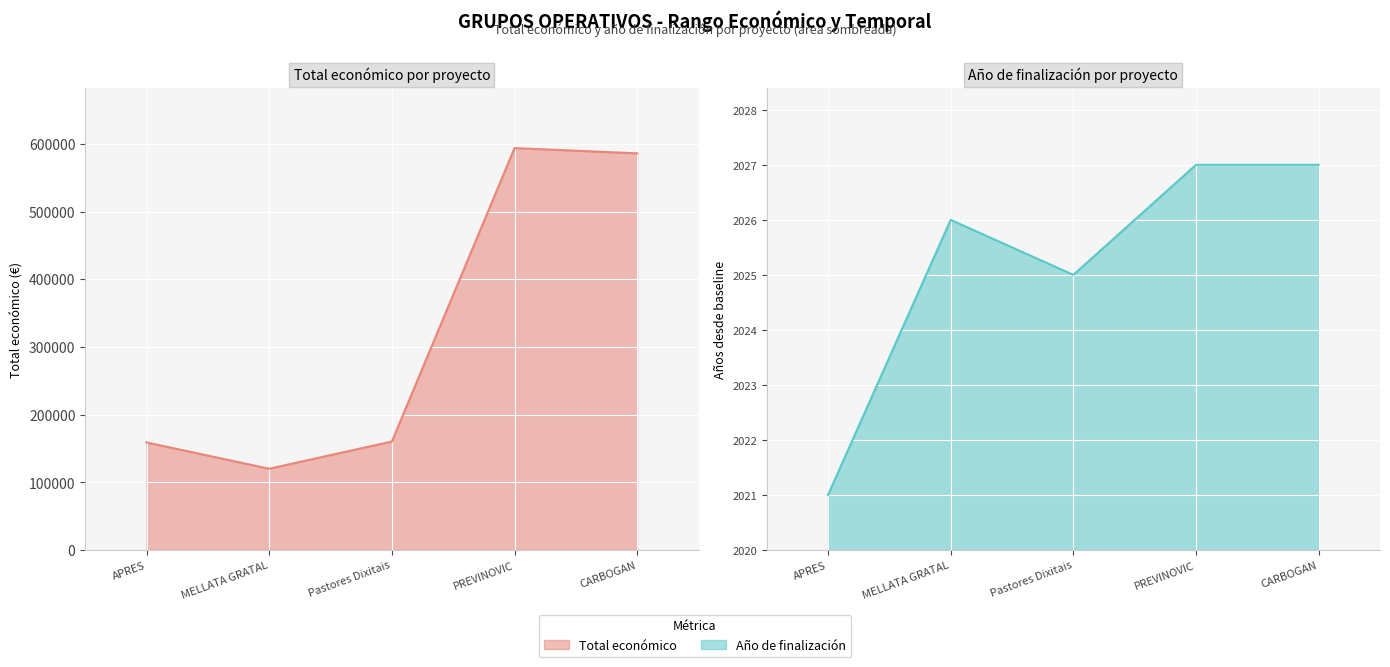

Which series has the largest total across all categories?

Total económico